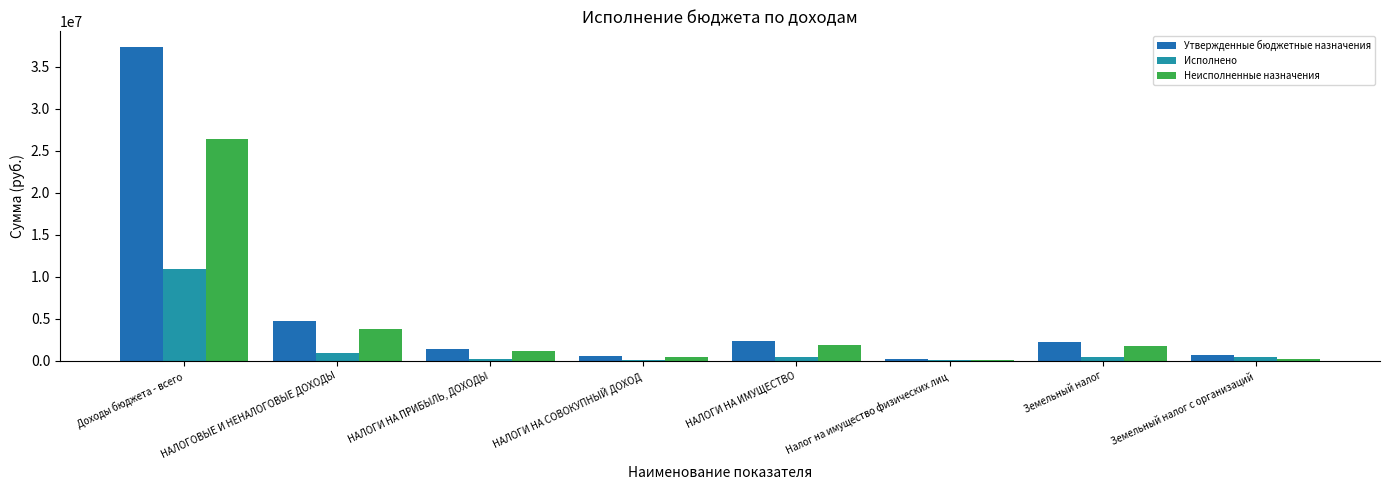

Is the value of Неисполненные назначения at Доходы бюджета - всего greater than the value of Утвержденные бюджетные назначения at Земельный налог?

Yes